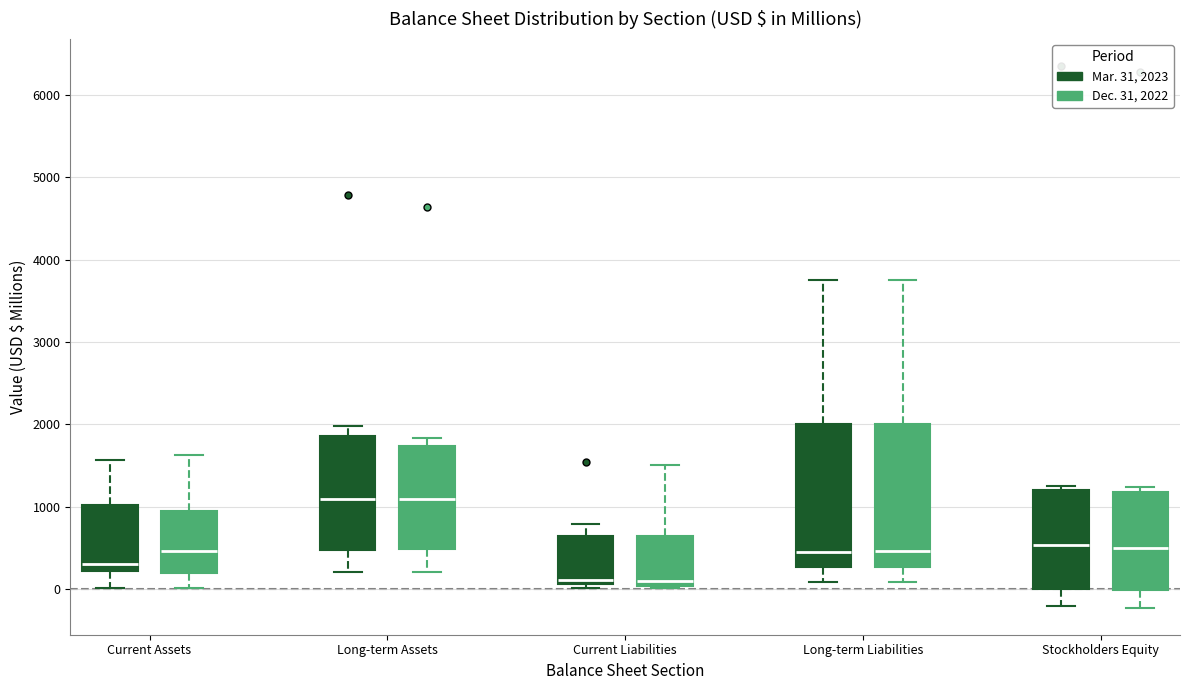

Reading left to right, read every box against the y-axis: the position of its median line, the range the box covers, and the ends of its whiskers. The values are not printed on the chart, so give them approximately, as read against the axis.

Current Assets (Mar. 31, 2023): median 300, box 200 to 1000, whiskers 0 to 1600
Current Assets (Dec. 31, 2022): median 500, box 200 to 1000, whiskers 0 to 1600
Long-term Assets (Mar. 31, 2023): median 1100, box 500 to 1900, whiskers 200 to 2000
Long-term Assets (Dec. 31, 2022): median 1100, box 500 to 1700, whiskers 200 to 1800
Current Liabilities (Mar. 31, 2023): median 100 (just above the box's lower edge), box 100 to 600, whiskers 0 to 800
Current Liabilities (Dec. 31, 2022): median 100, box 0 to 600, whiskers 0 to 1500
Long-term Liabilities (Mar. 31, 2023): median 500, box 300 to 2000, whiskers 100 to 3700
Long-term Liabilities (Dec. 31, 2022): median 500, box 300 to 2000, whiskers 100 to 3800
Stockholders Equity (Mar. 31, 2023): median 500, box 0 to 1200, whiskers -200 to 1300
Stockholders Equity (Dec. 31, 2022): median 500, box 0 to 1200, whiskers -200 to 1200 (just above the box's upper edge)